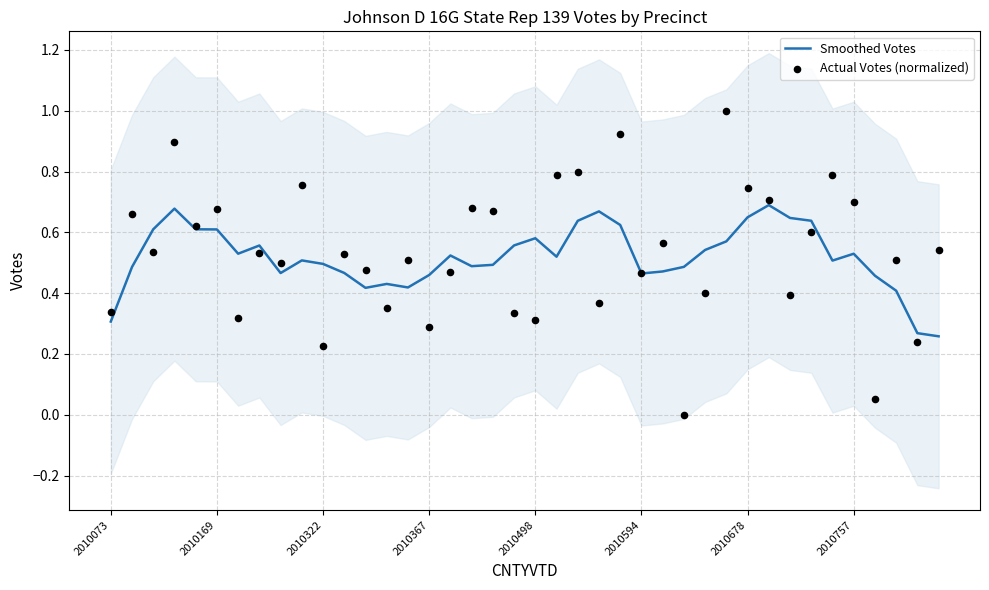

What are all the series names shown in the legend?

Smoothed Votes, Actual Votes (normalized)